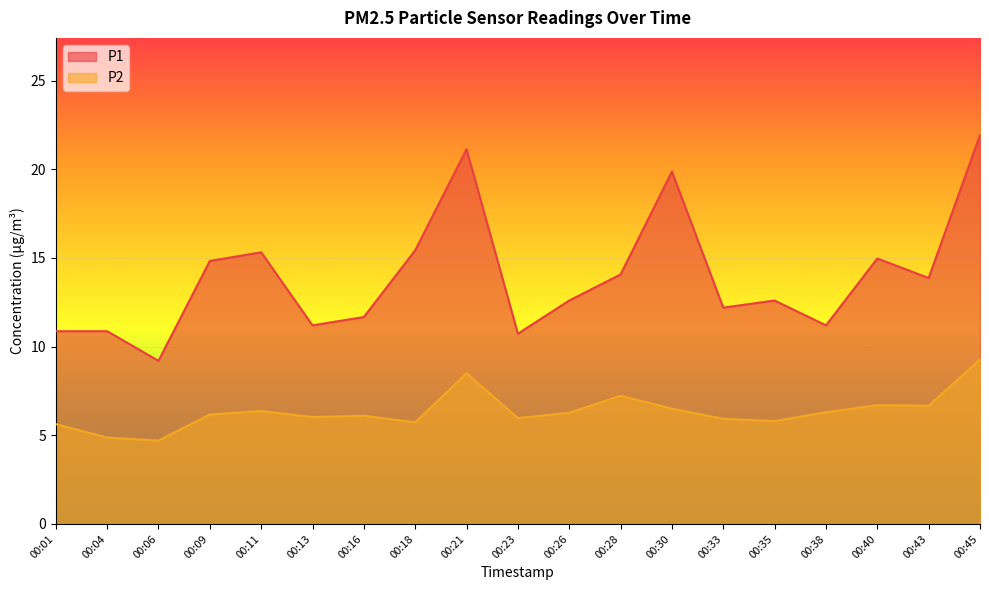

Count the number of data series in this chart.

2